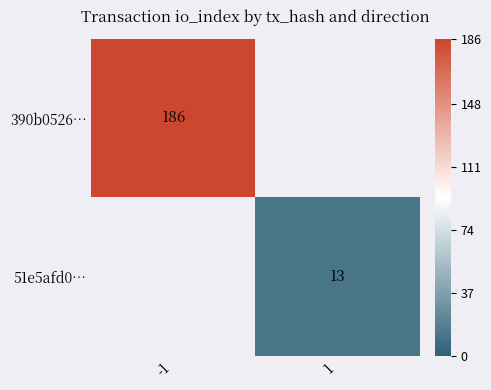

Count the number of data series in this chart.

2